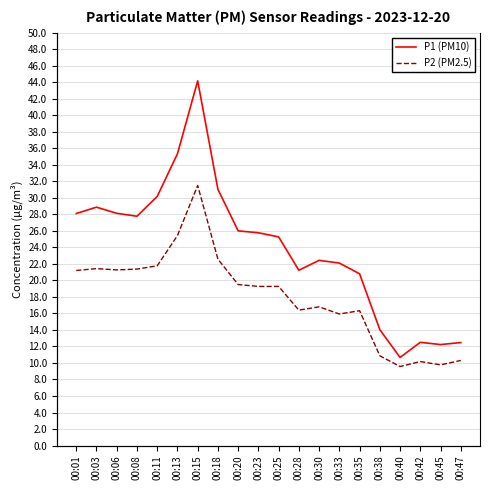

What are all the series names shown in the legend?

P1 (PM10), P2 (PM2.5)